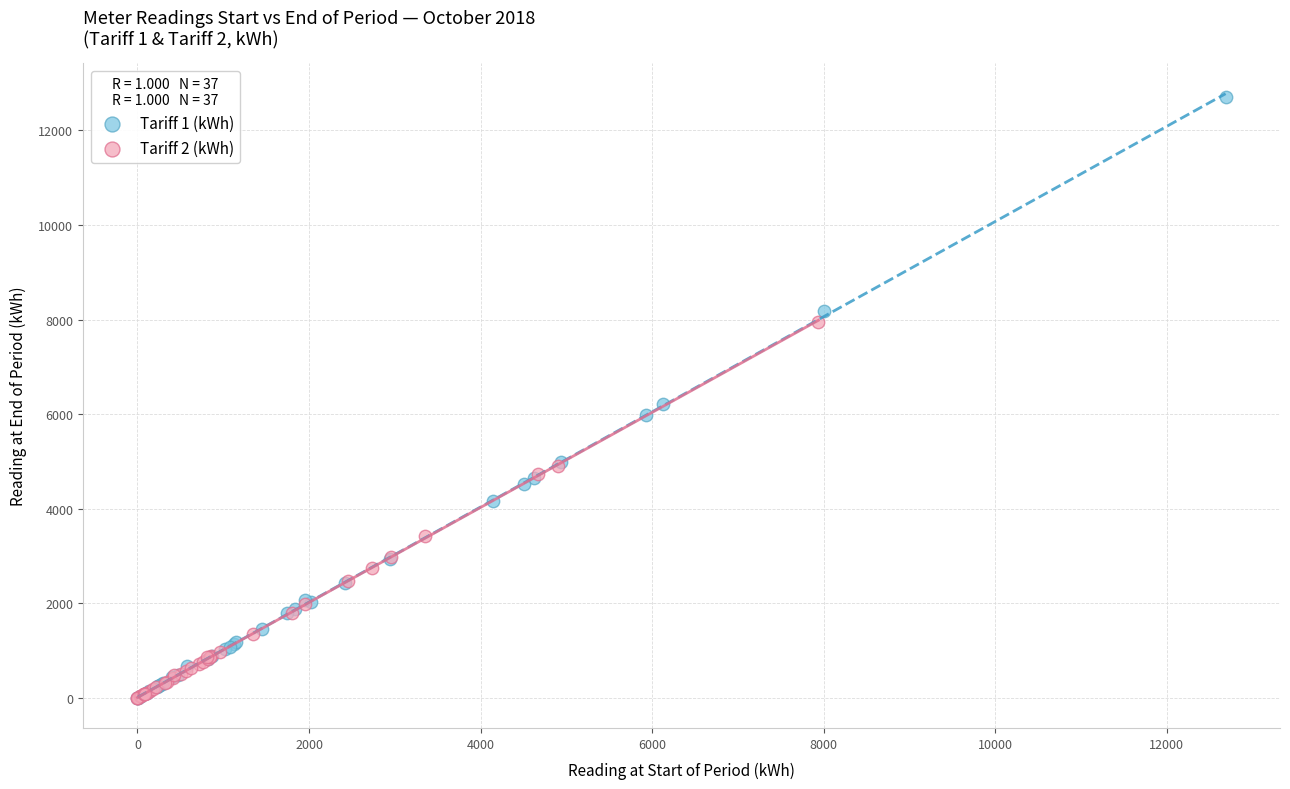

Which series has the largest Y range (max minus min)?

Tariff 1 (kWh)